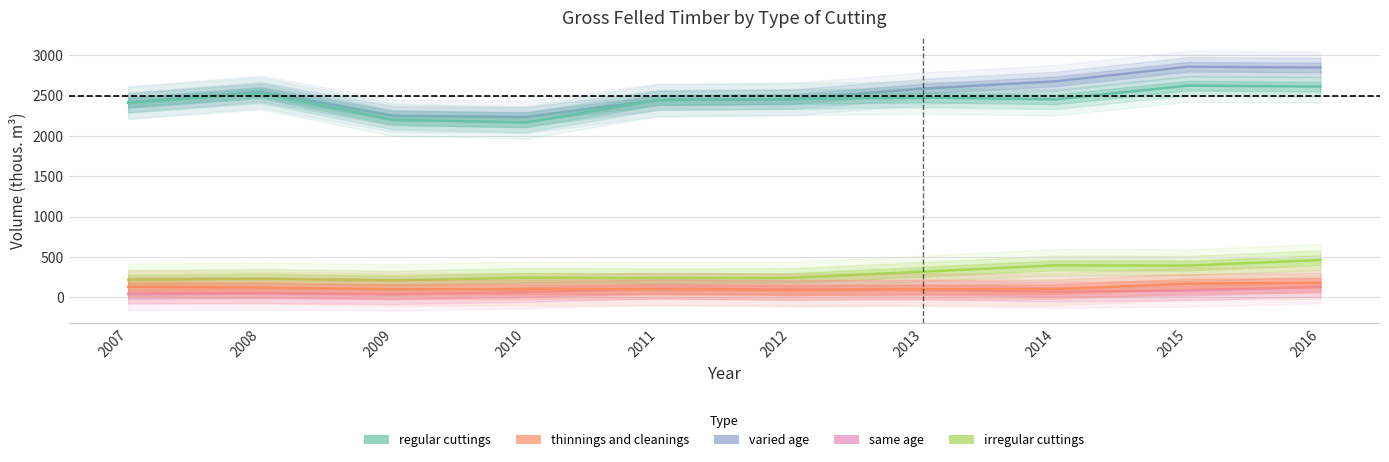

List the series in order of their peak value, lowest first.

same age, thinnings and cleanings, irregular cuttings, regular cuttings, varied age